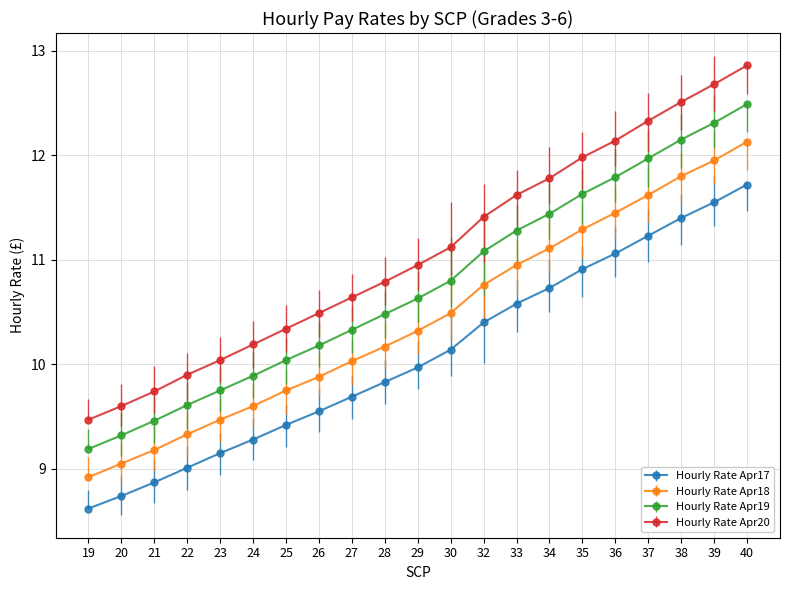

What is the spread (max minus min) of values at 23?

0.9